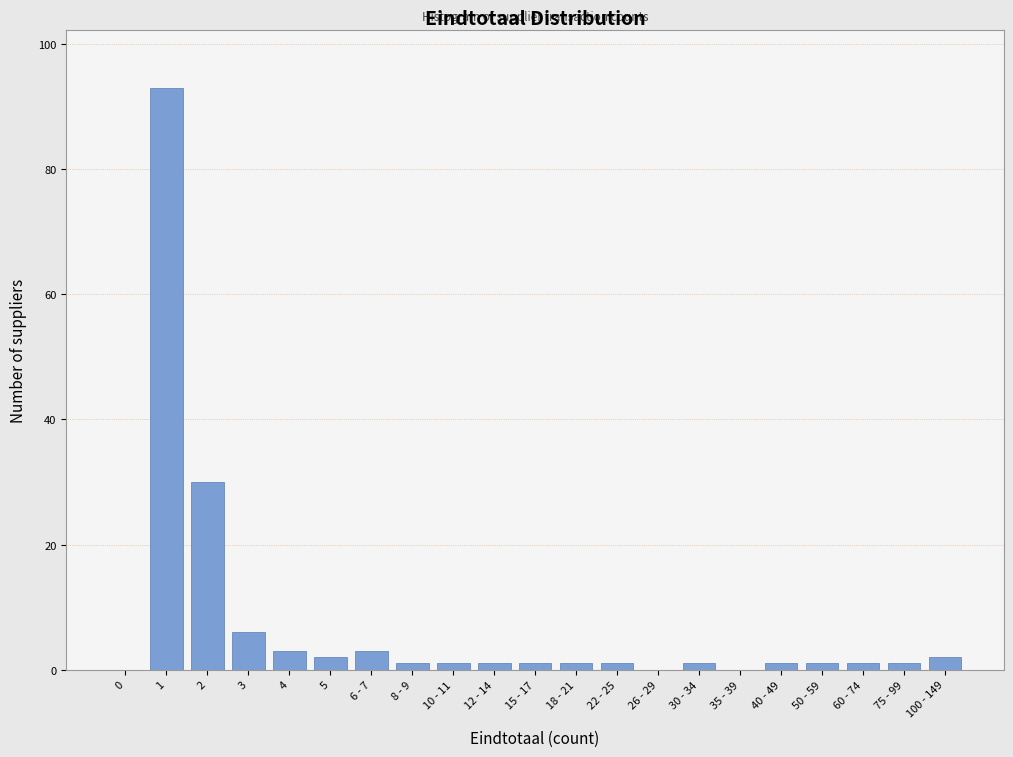

Reading right to left, extract all data points from this chart.

100 - 149=2	75 - 99=1	60 - 74=1	50 - 59=1	40 - 49=1	35 - 39=0	30 - 34=1	26 - 29=0	22 - 25=1	18 - 21=1	15 - 17=1	12 - 14=1	10 - 11=1	8 - 9=1	6 - 7=3	5=2	4=3	3=6	2=30	1=93	0=0